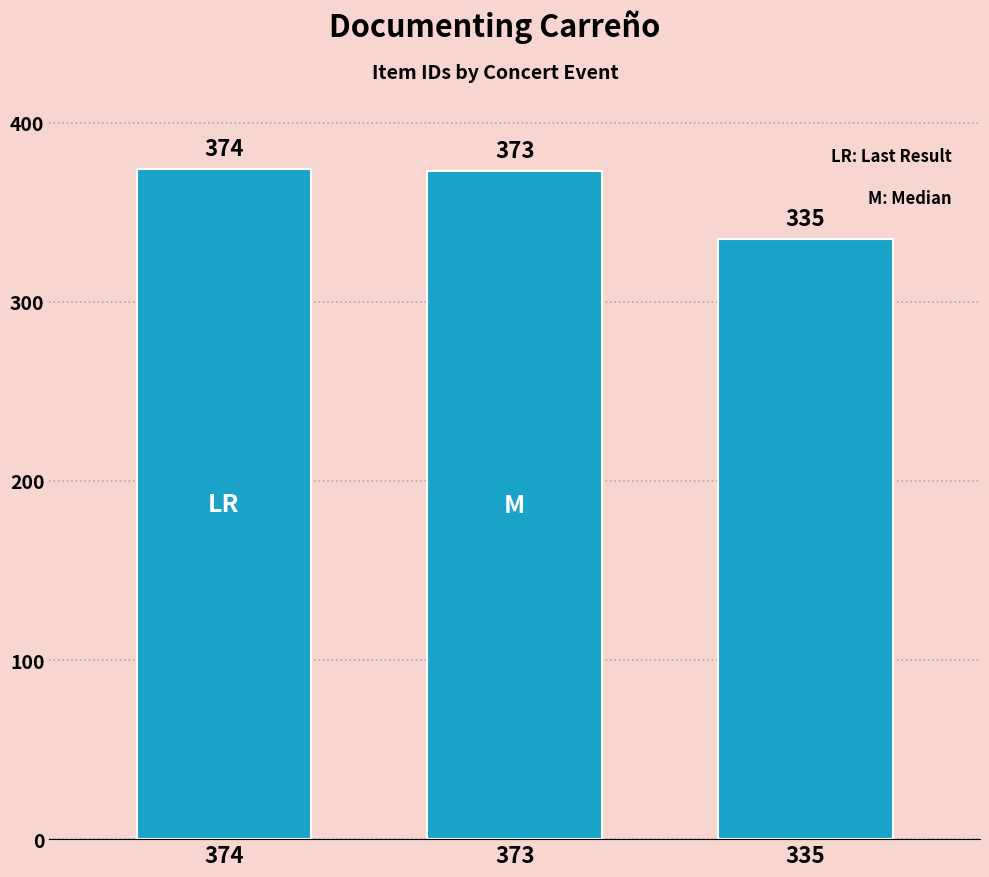

True or false: the data shows 335 at 335.

True